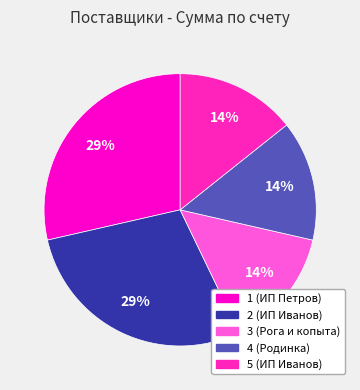

Between 2 and 3, which is larger?

2